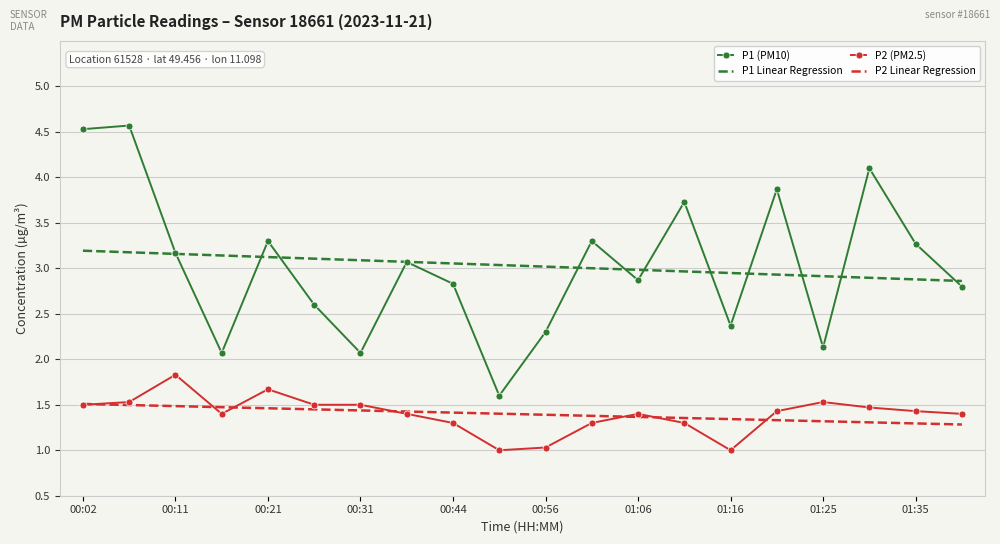

What is the minimum value shown in the chart?

1.0